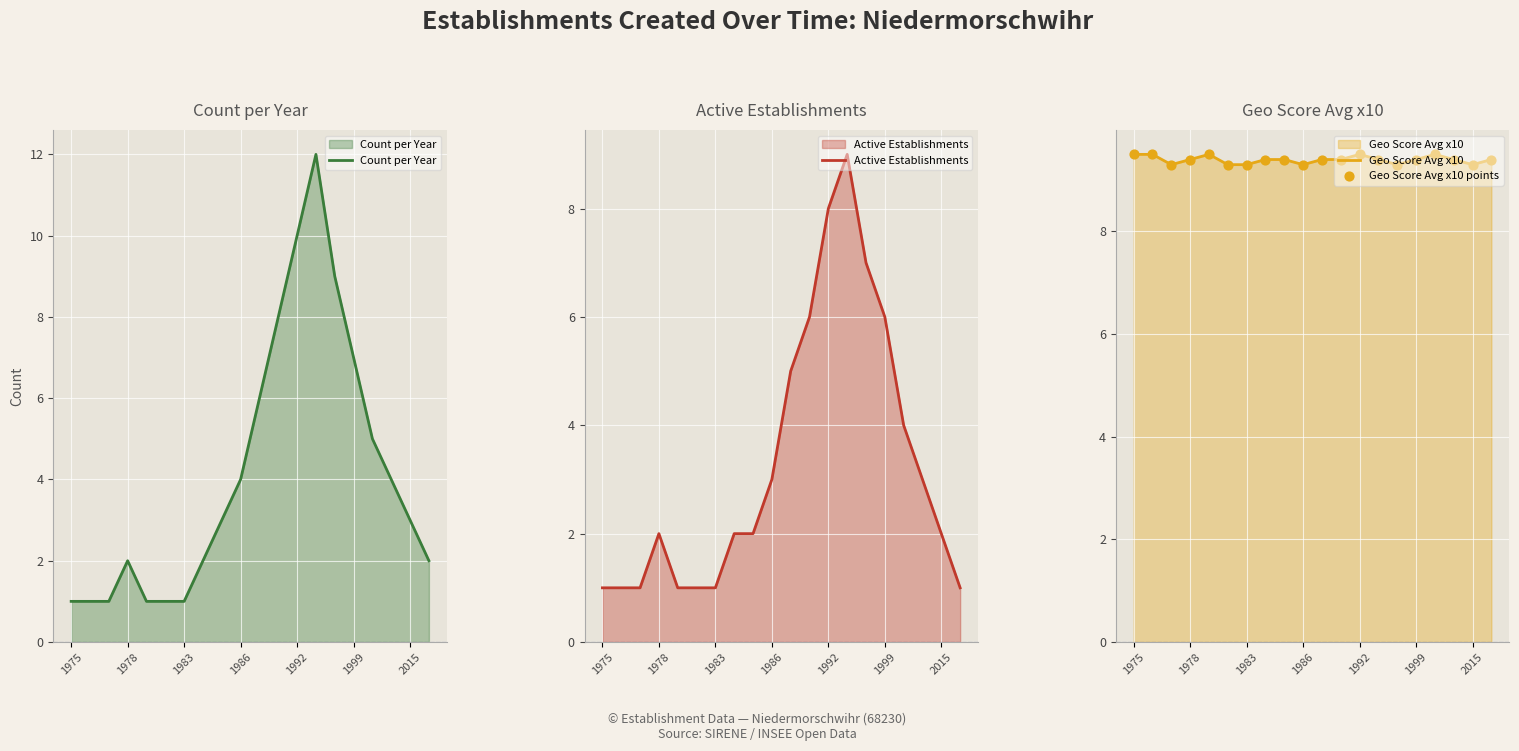

What are all the series names shown in the legend?

Count per Year, Active Establishments, Geo Score Avg x10, Geo Score Avg x10 points